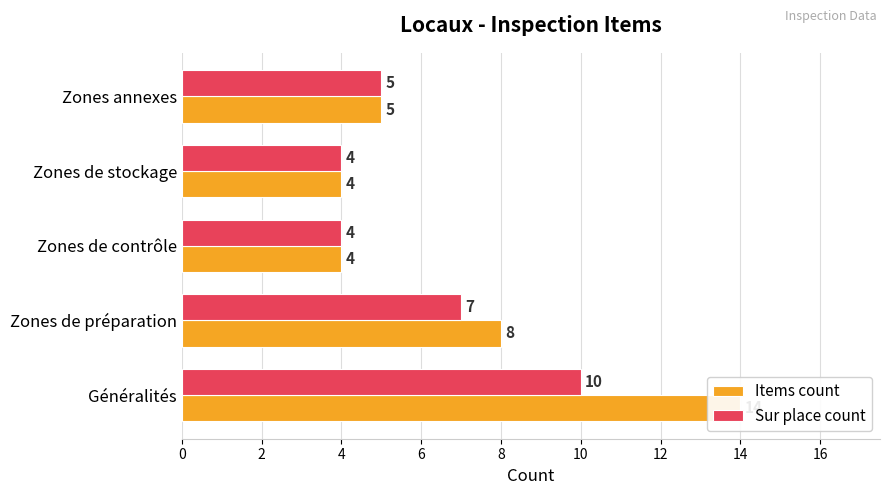

Between Généralités and Zones de contrôle, which series saw the biggest shift?

Items count